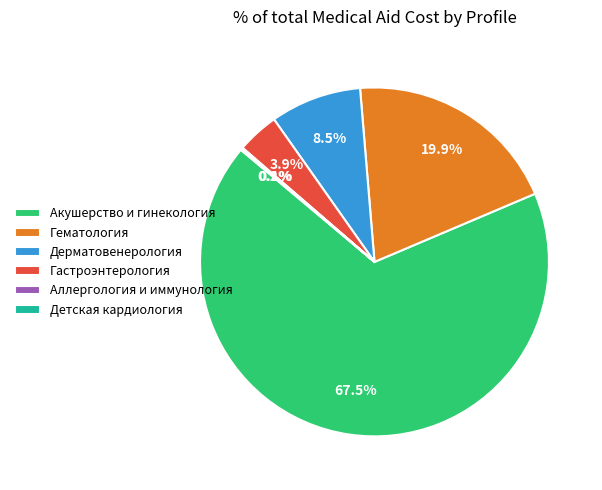

Is it true that Акушерство и гинекология is 60% of the pie?

False